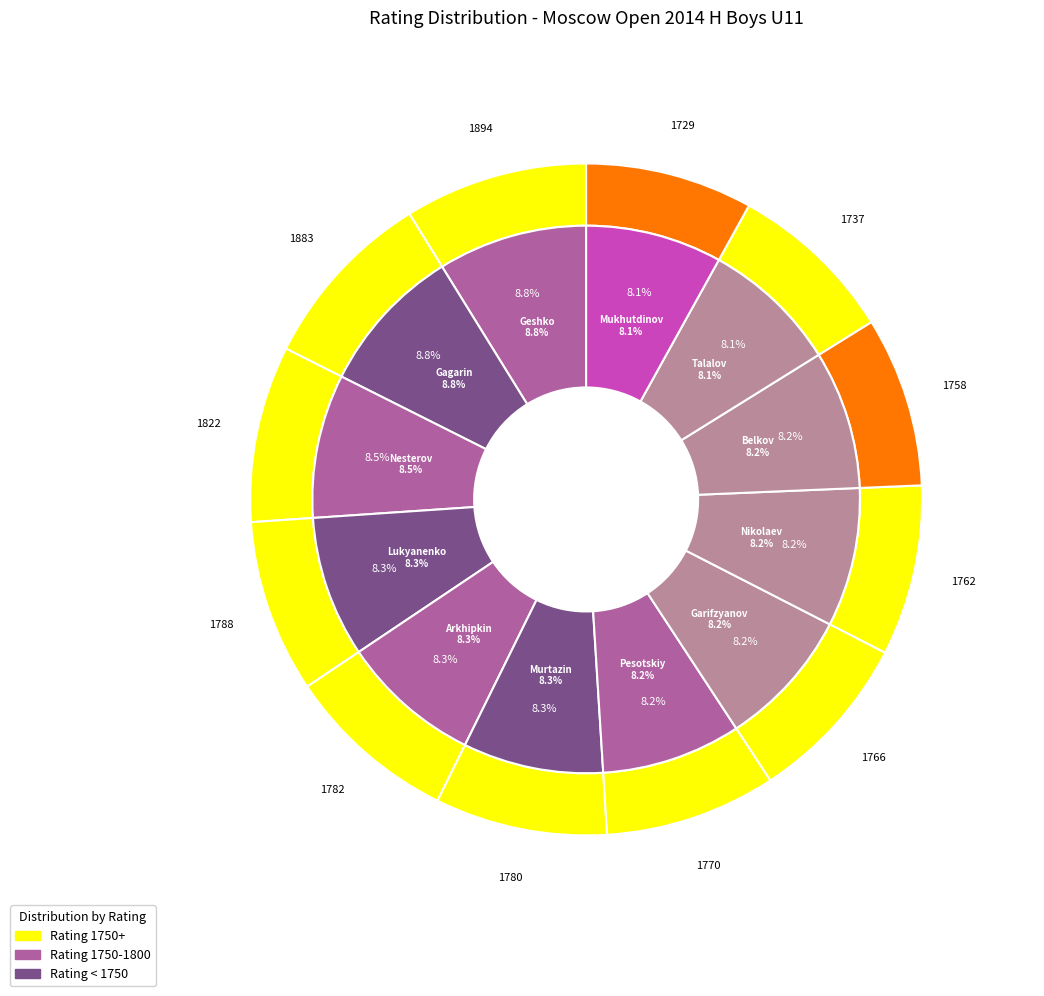

Does Geshko Aleksey account for over 50% of the chart?

No